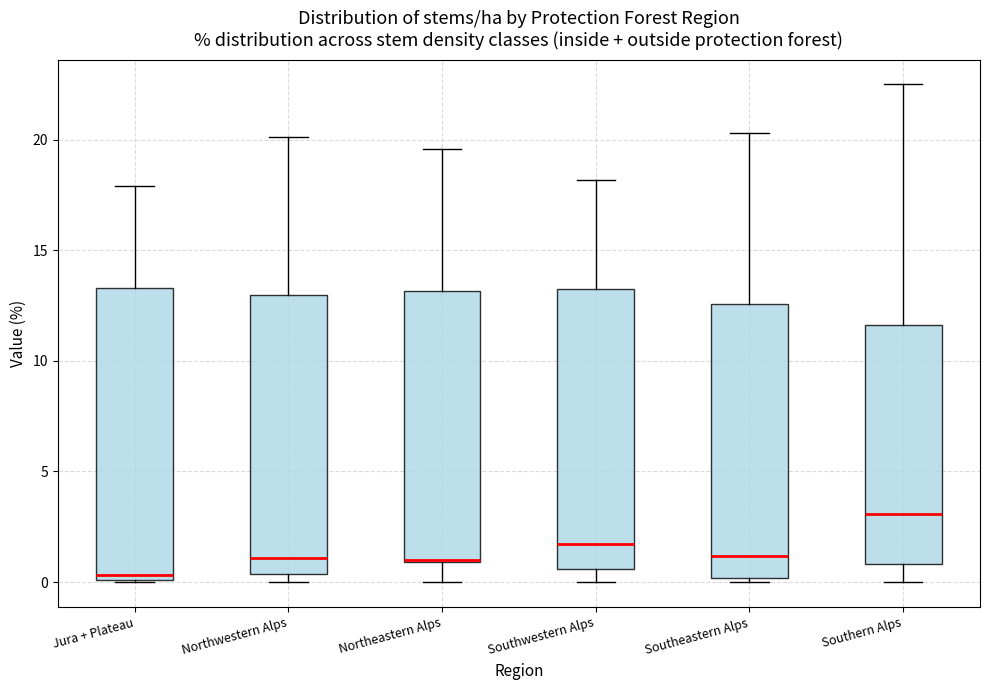

Which box is the tallest, from its lower edge to its upper edge?

Jura + Plateau